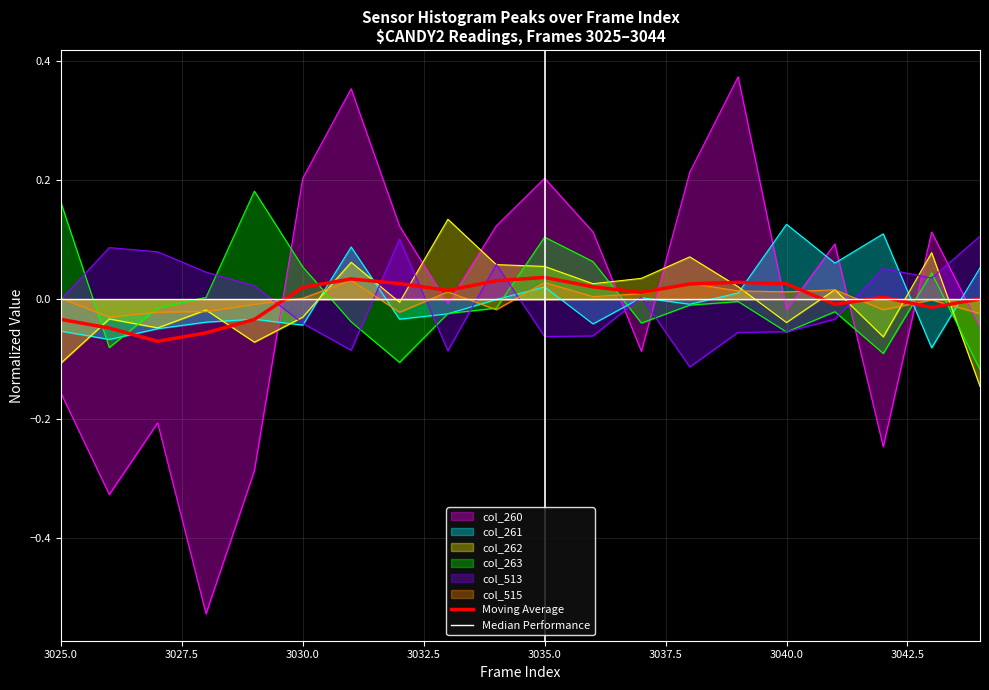

Rank the categories by col_513 value from highest to lowest.

3044, 3032, 3026, 3027, 3034, 3042, 3028, 3043, 3029, 3037, 3025, 3041, 3030, 3040, 3039, 3036, 3035, 3031, 3033, 3038